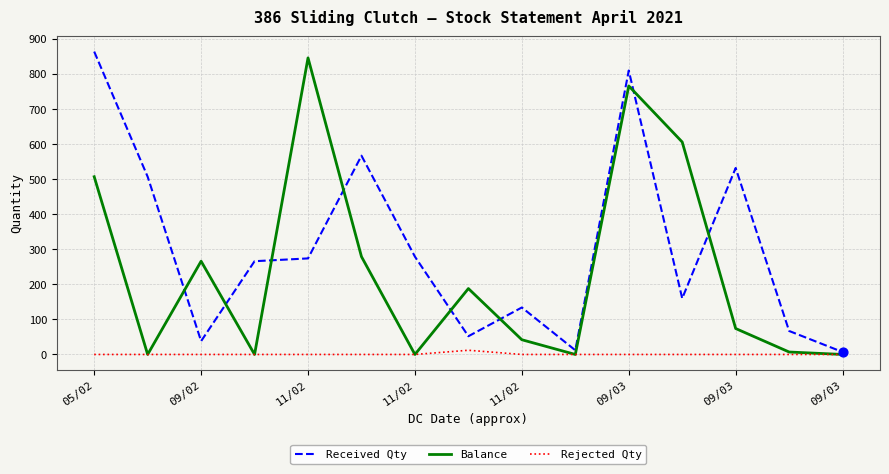

Rank the series by their average value, from lowest to highest.

Rejected Qty, Balance, Received Qty